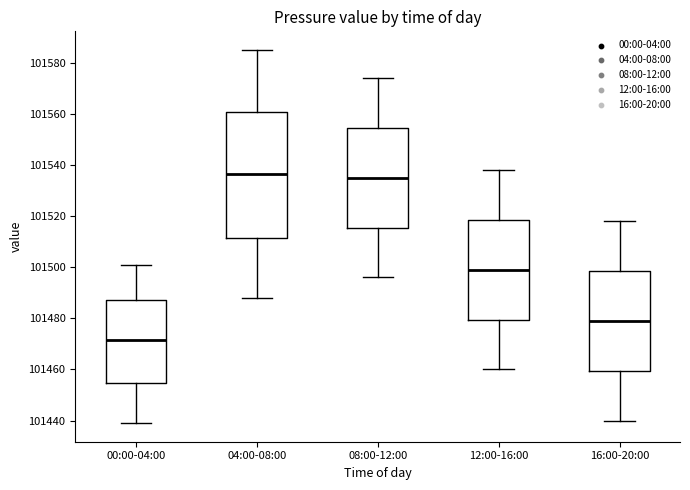

Which box has the lowest median line?

00:00-04:00